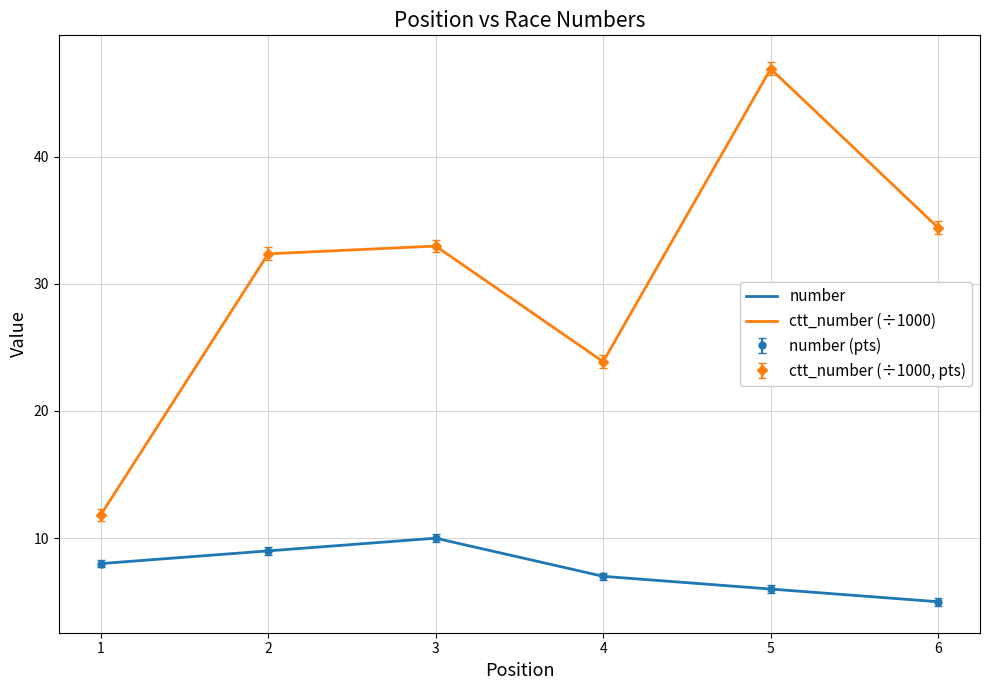

Is the value of ctt_number (÷1000) at 2 greater than the value of number at 6?

Yes